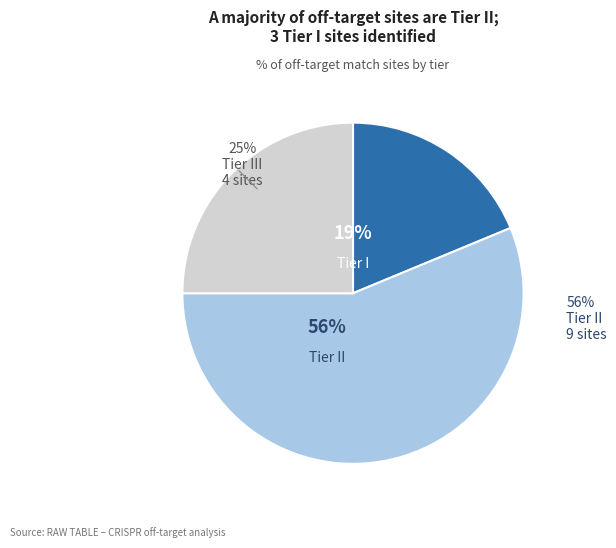

What percentage is the Tier III slice, to the nearest percent?

25%